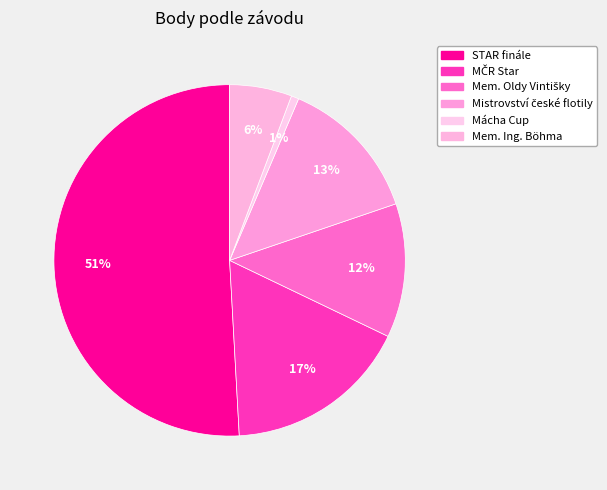

Count the number of slices in the pie.

6